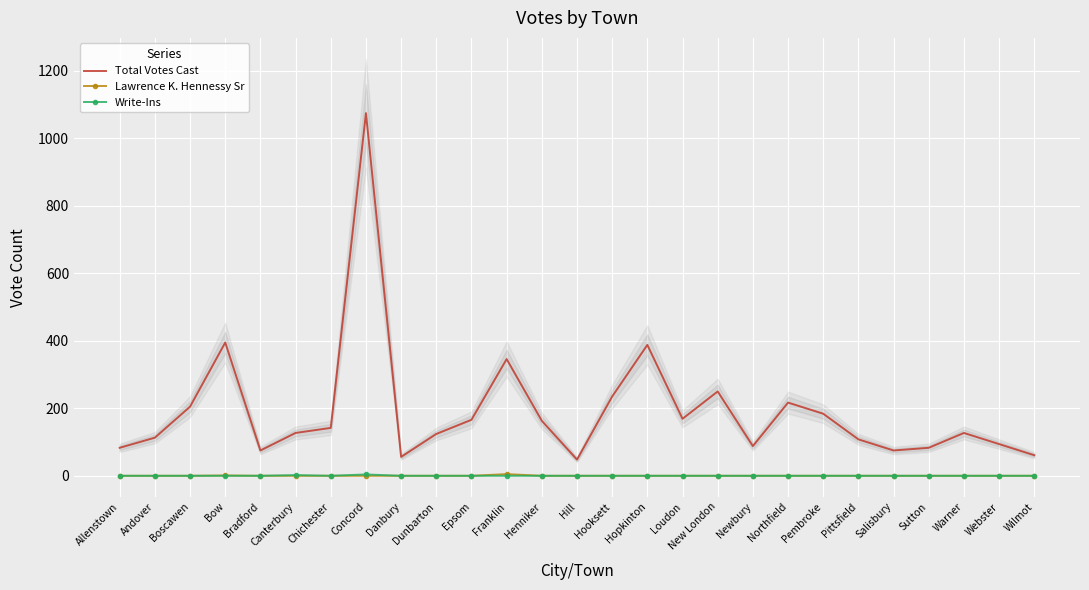

Between Hooksett and Warner, which is larger?

Hooksett